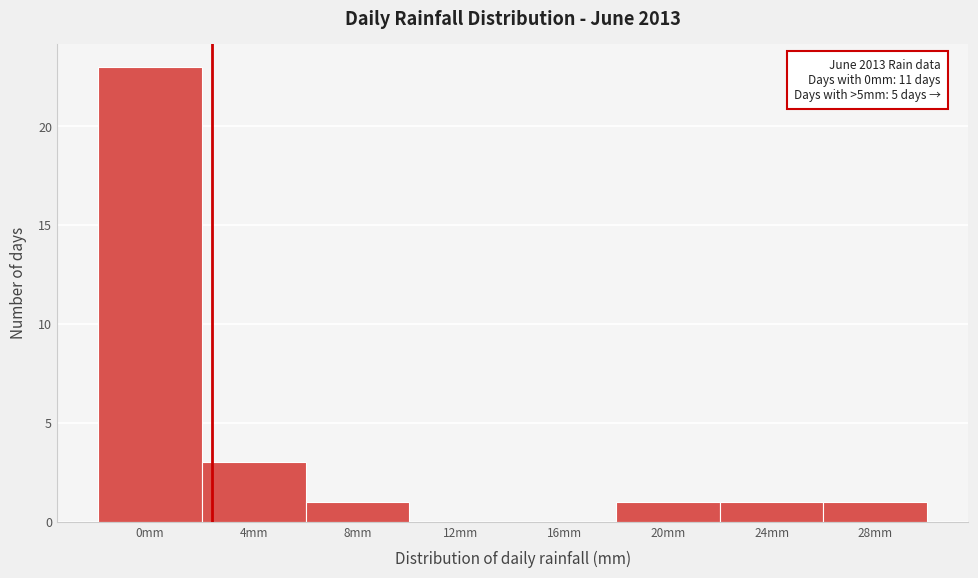

Reading left to right, transcribe all the data shown in this chart.

0mm=23	4mm=3	8mm=1	12mm=0	16mm=0	20mm=1	24mm=1	28mm=1